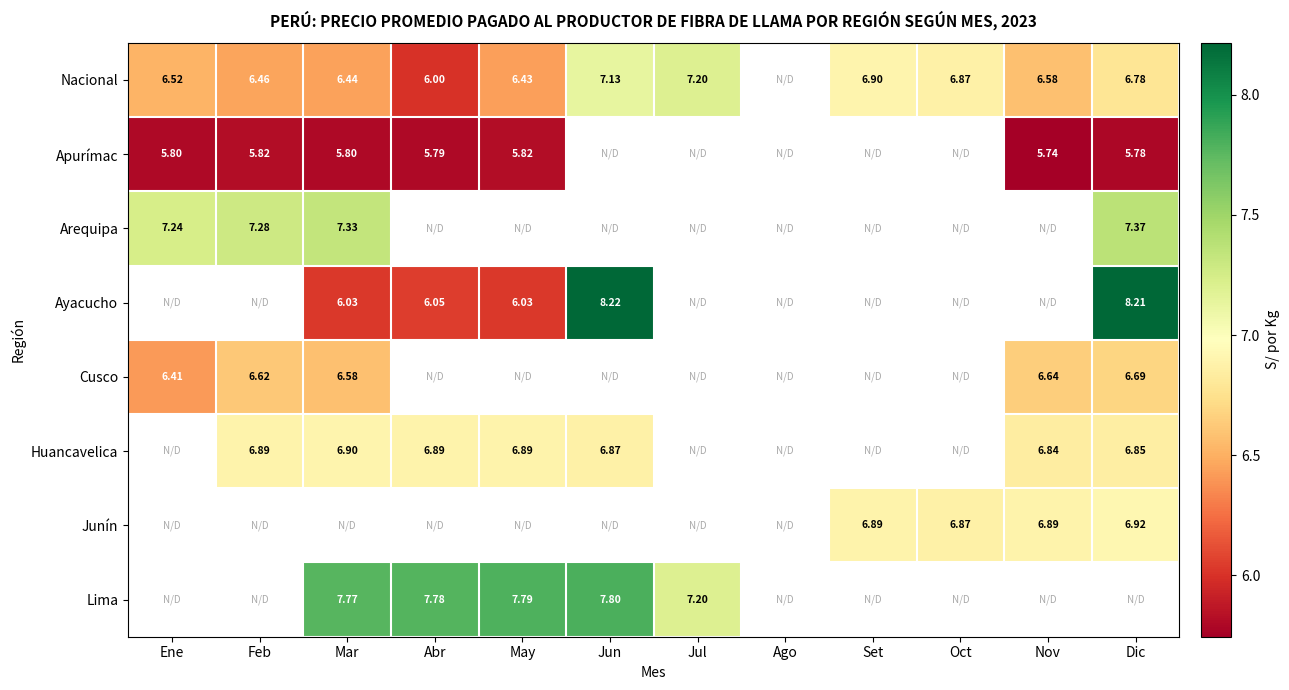

What is the maximum value shown in the chart?

8.2